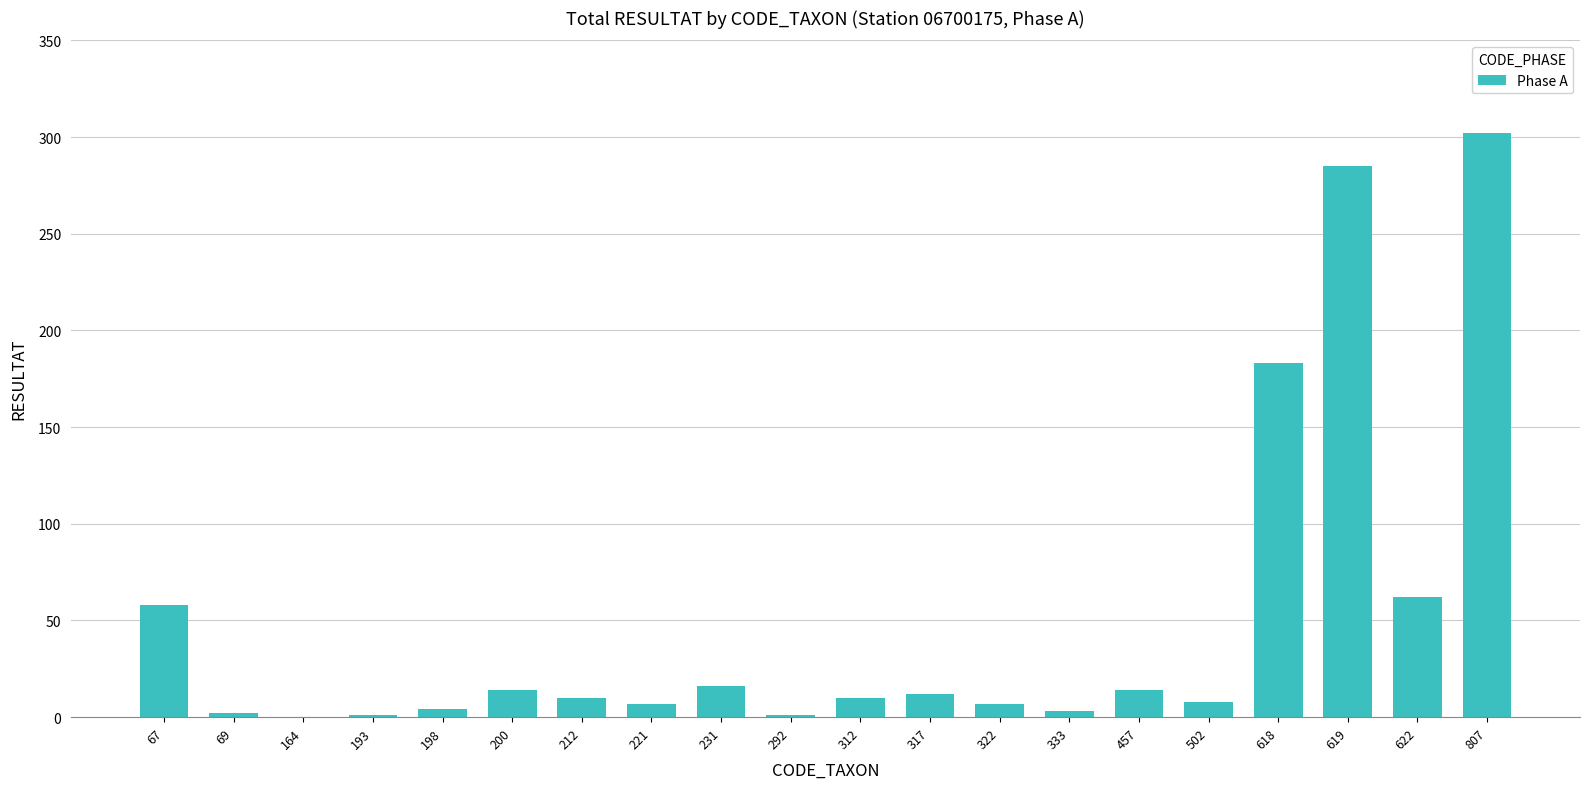

What is the sum of all values?

999